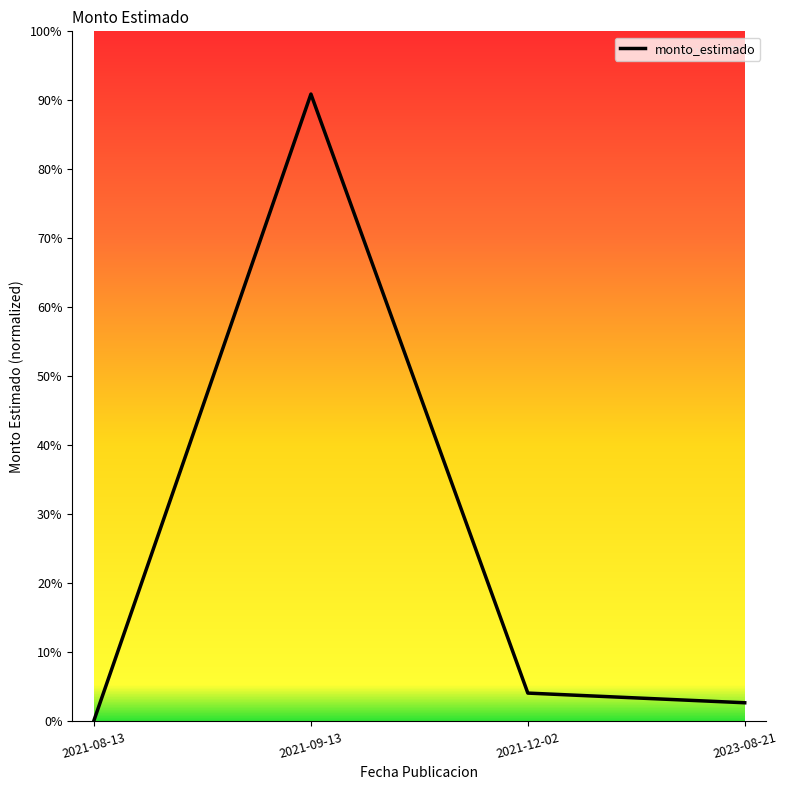

Rank the categories by value from lowest to highest.

2021-08-13, 2023-08-21, 2021-12-02, 2021-09-13